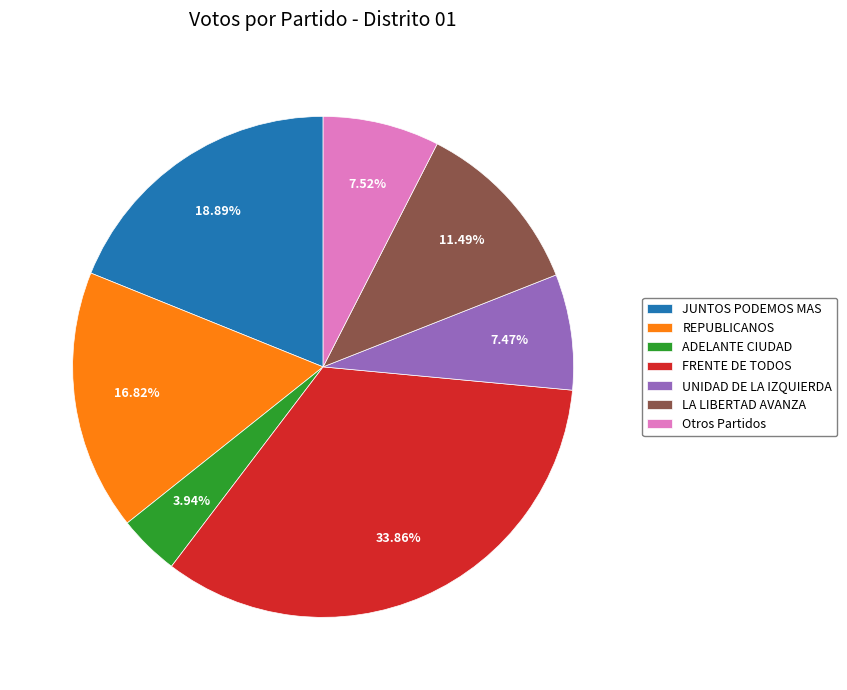

Is there a majority slice in this chart?

No